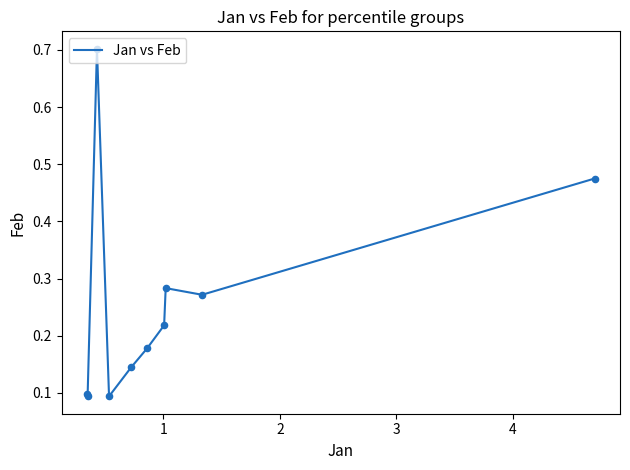

What is the difference between the maximum and minimum values?

0.6